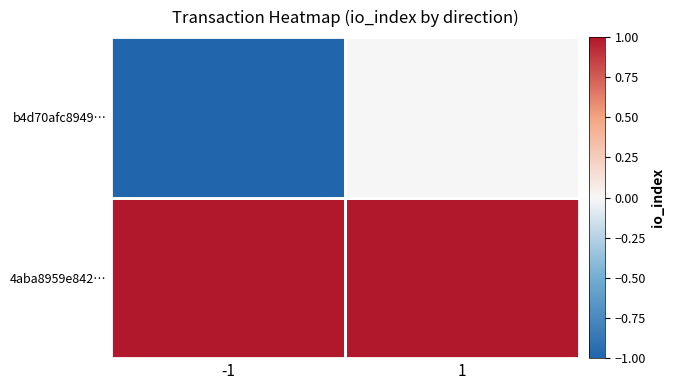

Reading right to left, what are all the values shown in this chart?

b4d70afc8949…: 1=0	-1=-1
4aba8959e842…: 1=1	-1=1